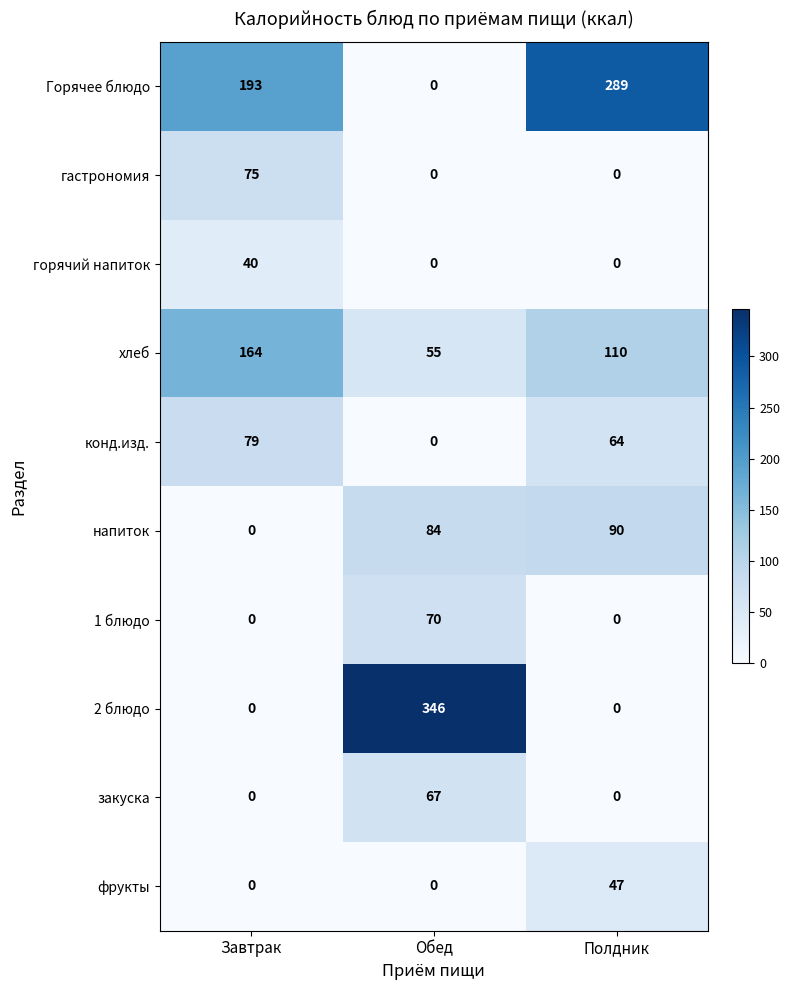

Which series has the largest total across all categories?

Горячее блюдо